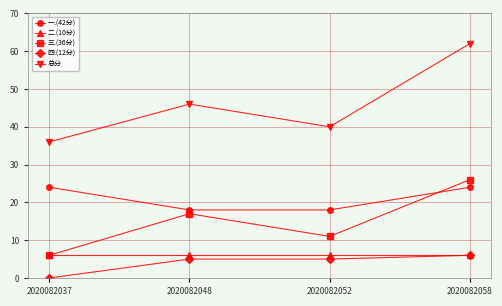

Which category has the lowest value in the 总分 series?

2020082037